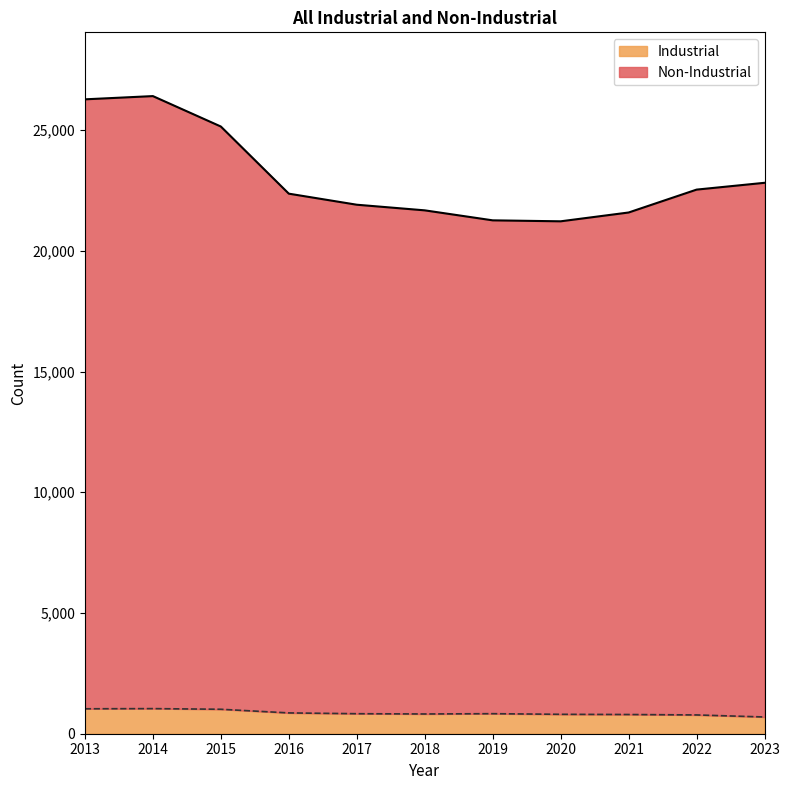

What is the average value of the Non-Industrial series?

23019.6